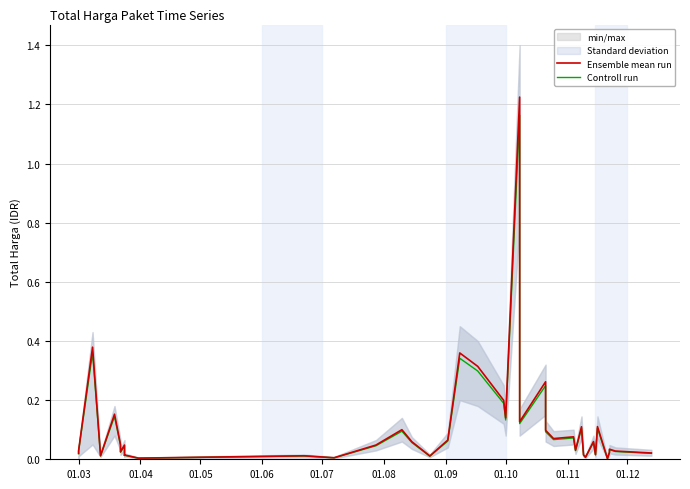

What are all the series names shown in the legend?

Ensemble mean run, Controll run